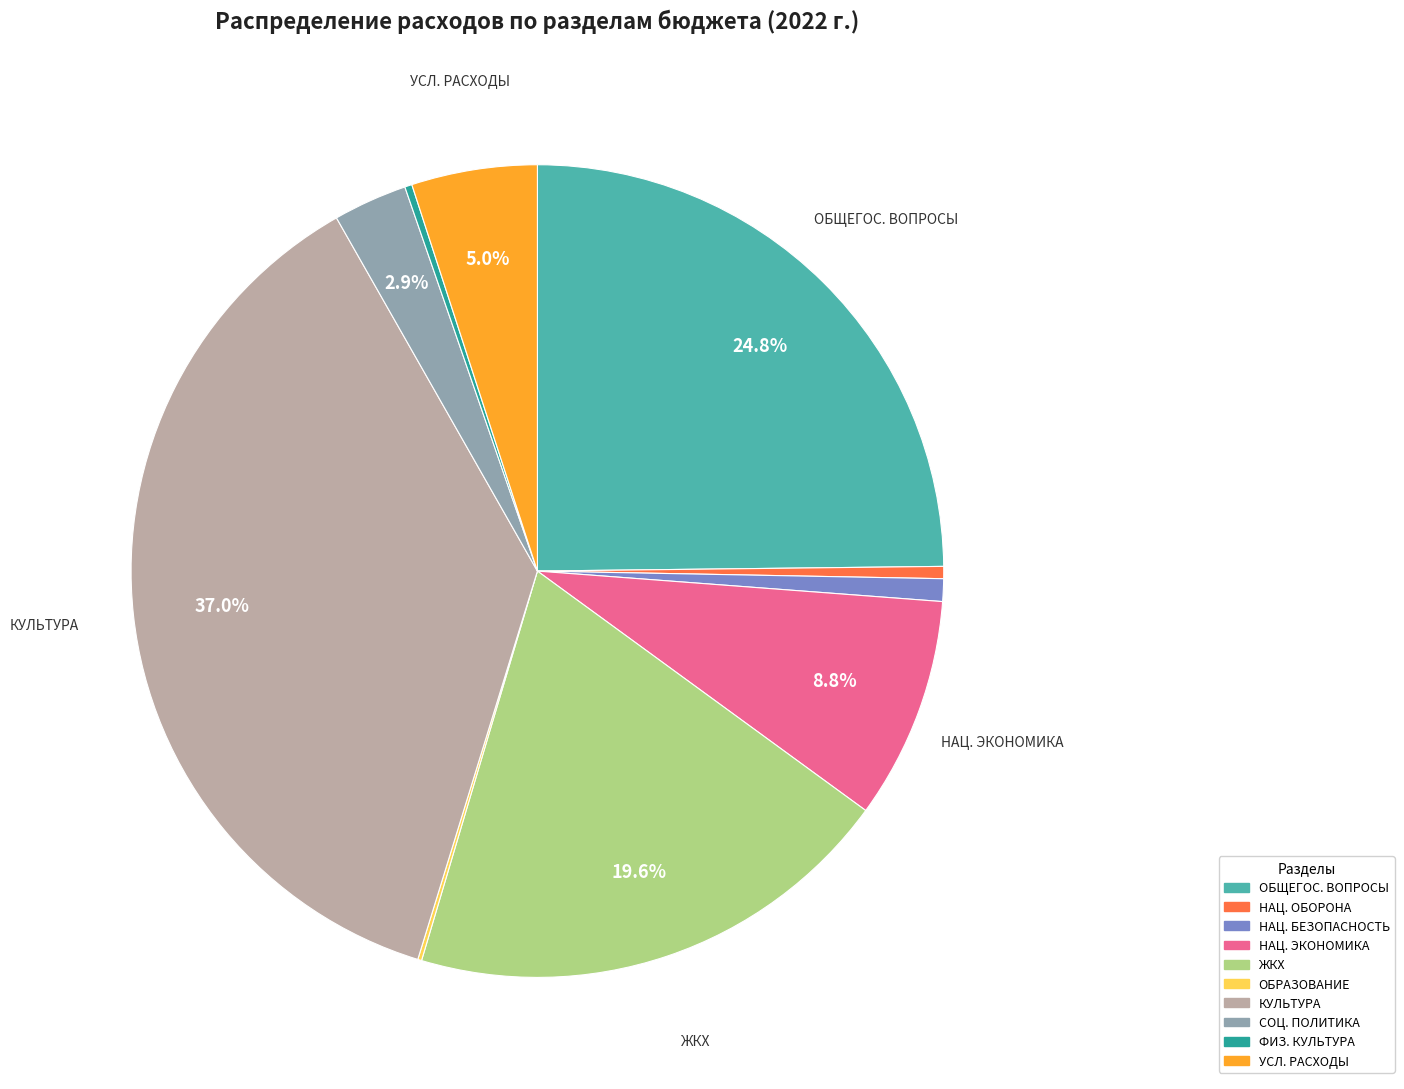

Does any single category account for the majority?

No